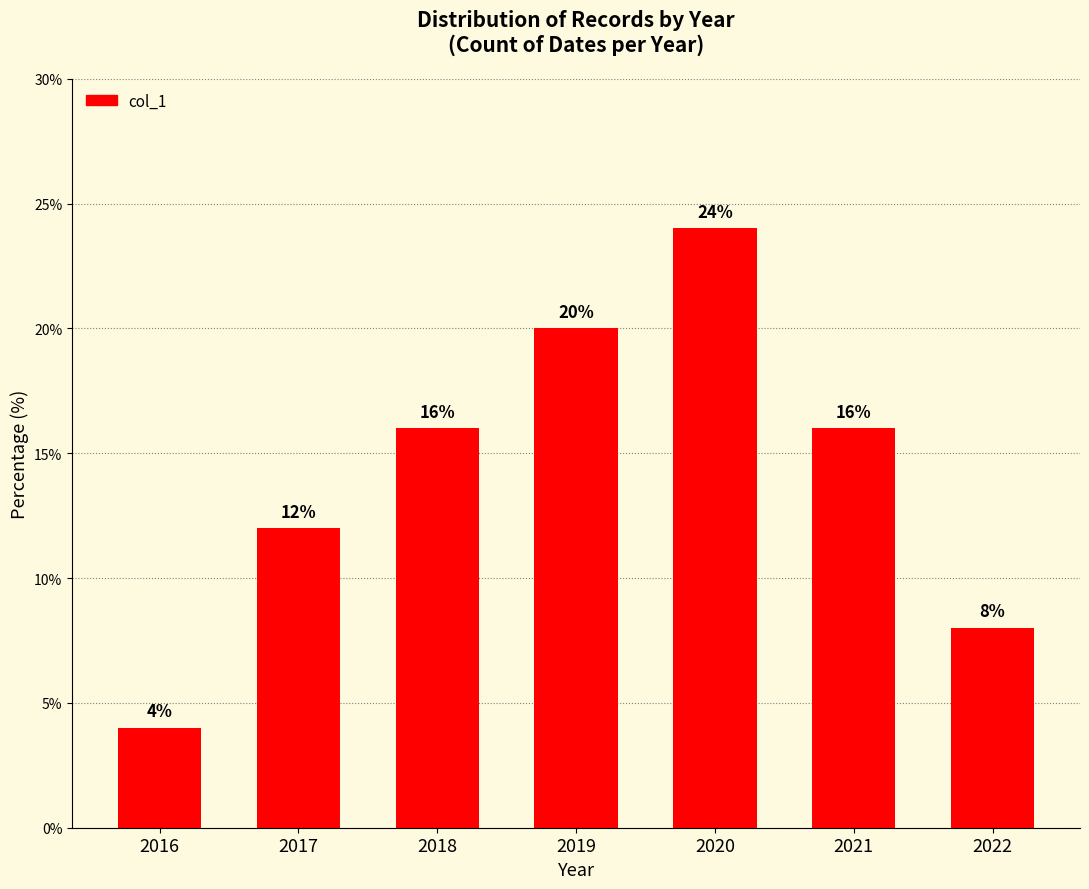

How many data points does each series have?

7